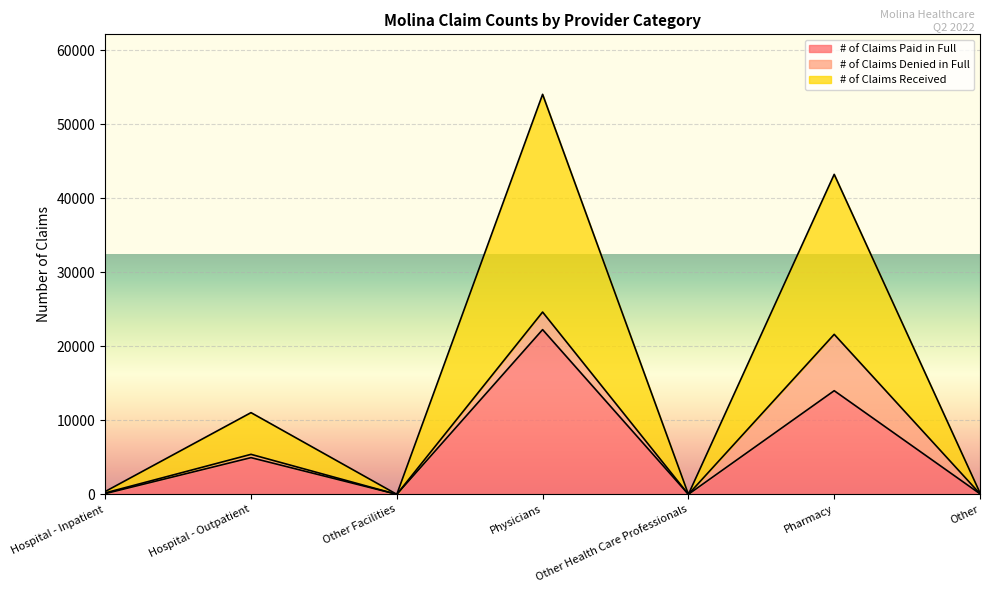

True or false: # of Claims Paid in Full and # of Claims Received intersect in this chart.

False